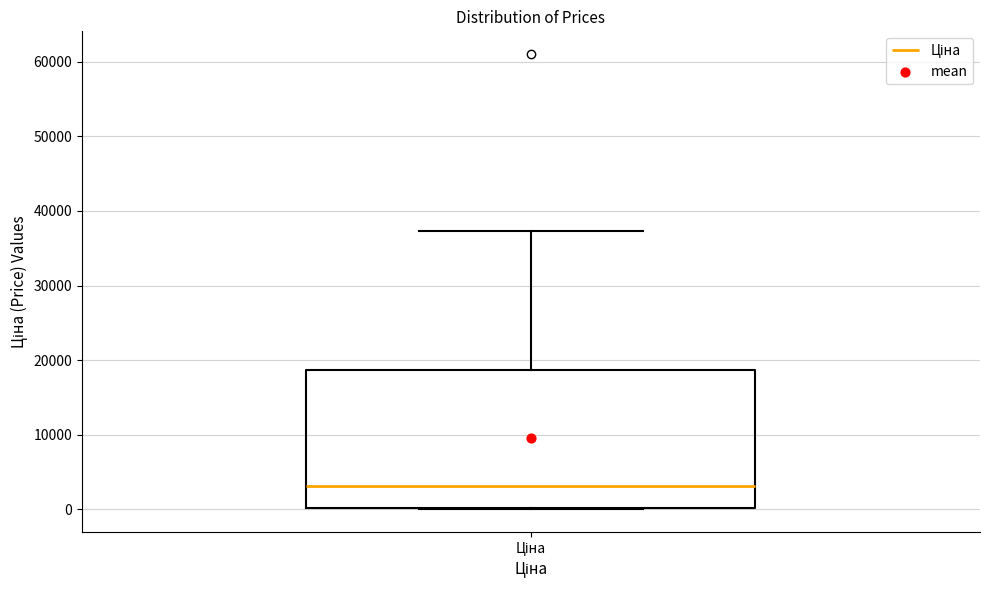

Where does the upper whisker of the box for Ціна end on the y-axis? The values are not printed on the chart, so give them approximately, as read against the axis.

37000